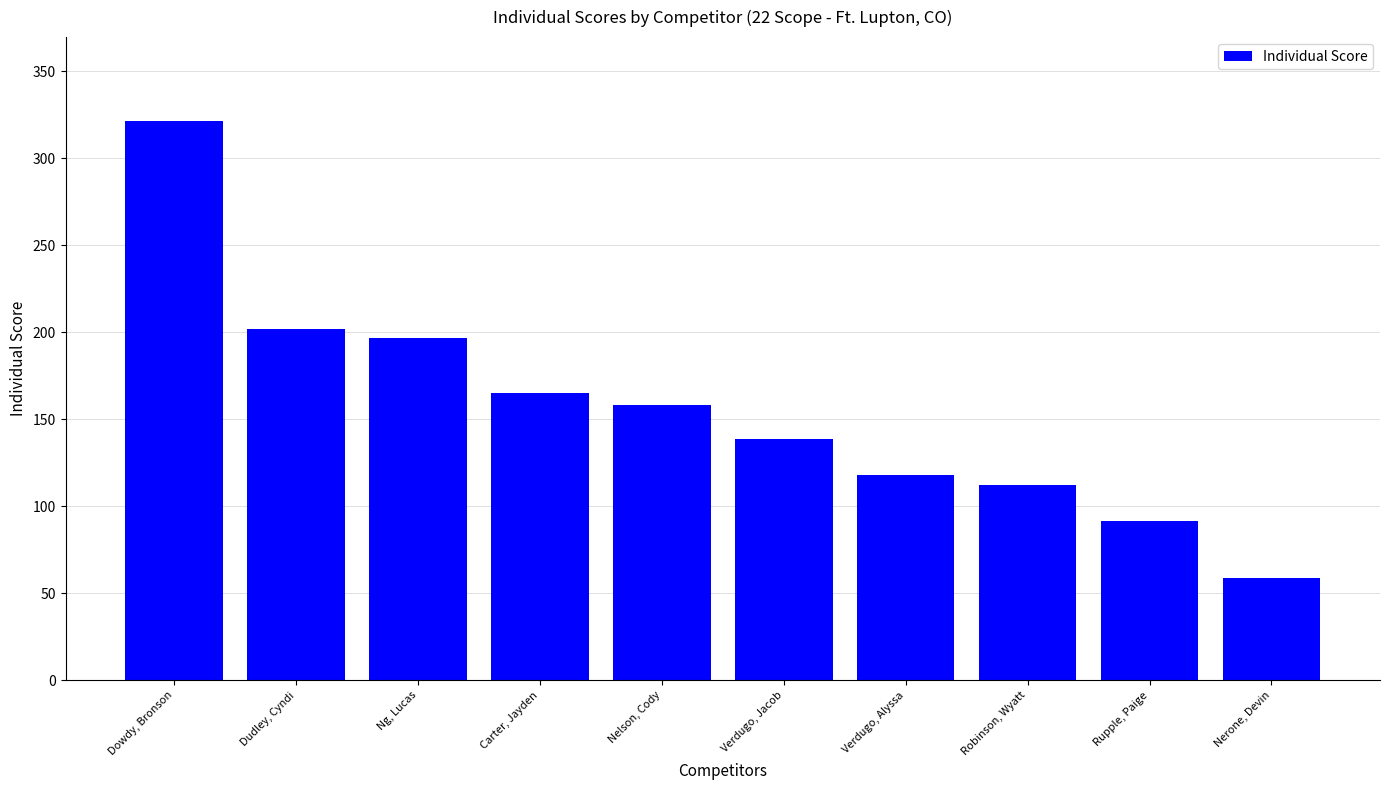

List the labels in order of value, largest first.

Dowdy, Bronson, Dudley, Cyndi, Ng, Lucas, Carter, Jayden, Nelson, Cody, Verdugo, Jacob, Verdugo, Alyssa, Robinson, Wyatt, Rupple, Paige, Nerone, Devin